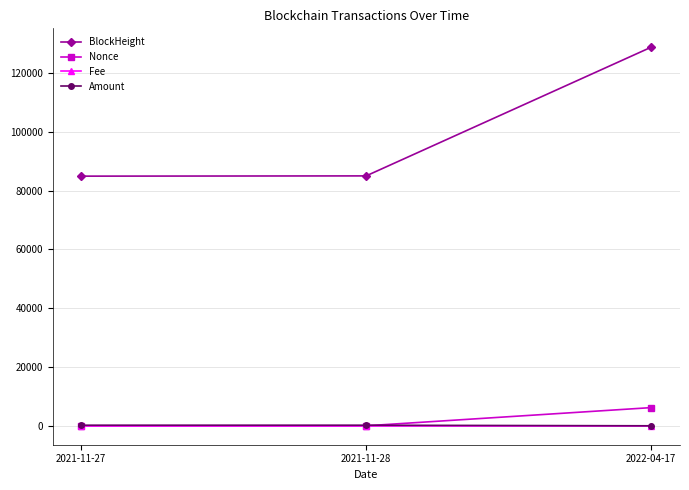

What position from the right is 2021-11-27?

3